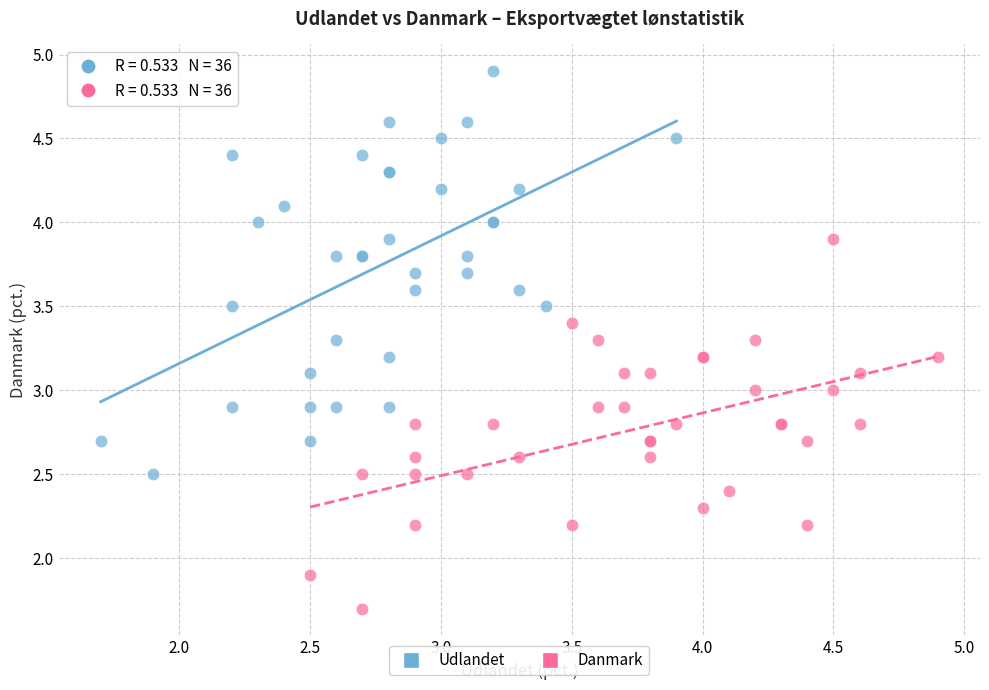

Which series contains the highest Y value?

Udlandet